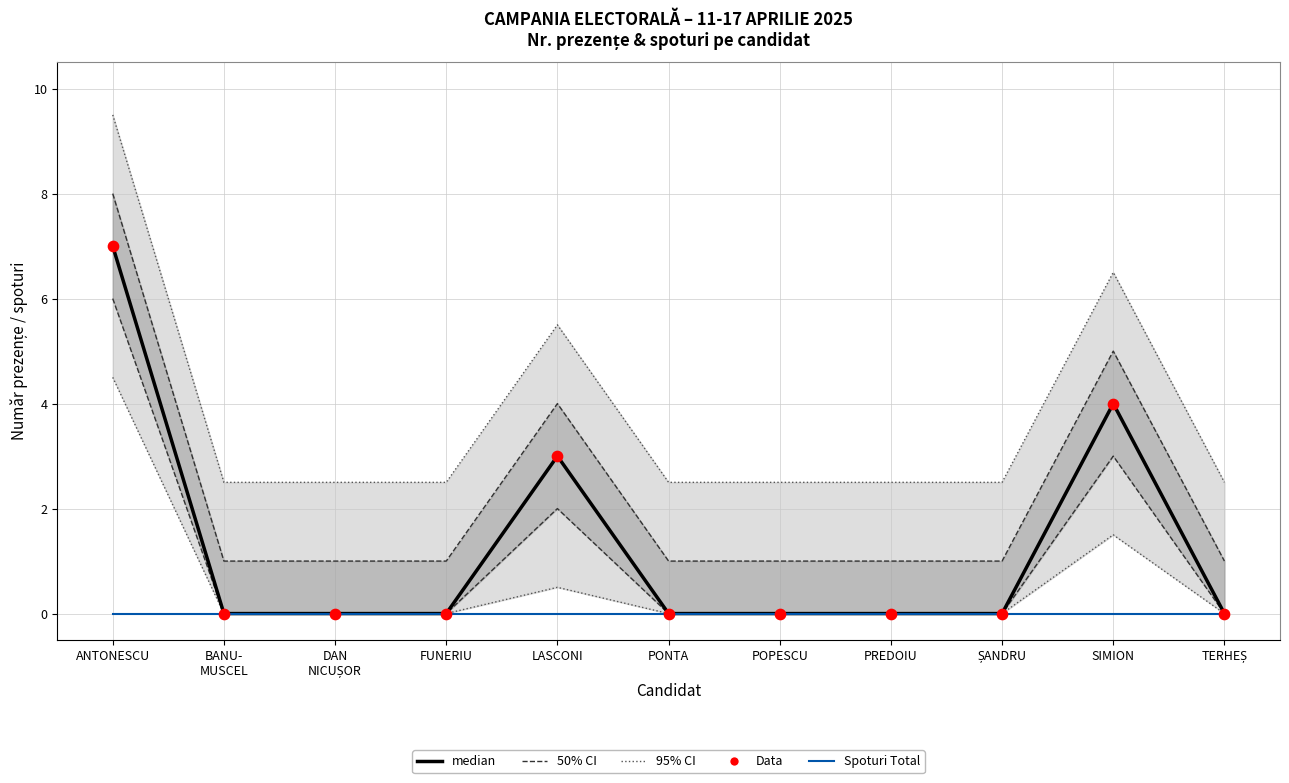

Is the value of median (Dezbateri Total) at DAN
NICUȘOR greater than the value of Data (Dezbateri S2) at PREDOIU?

No